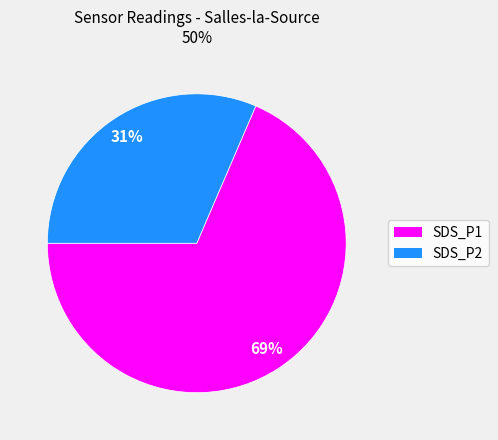

How many slices are in this pie chart?

2